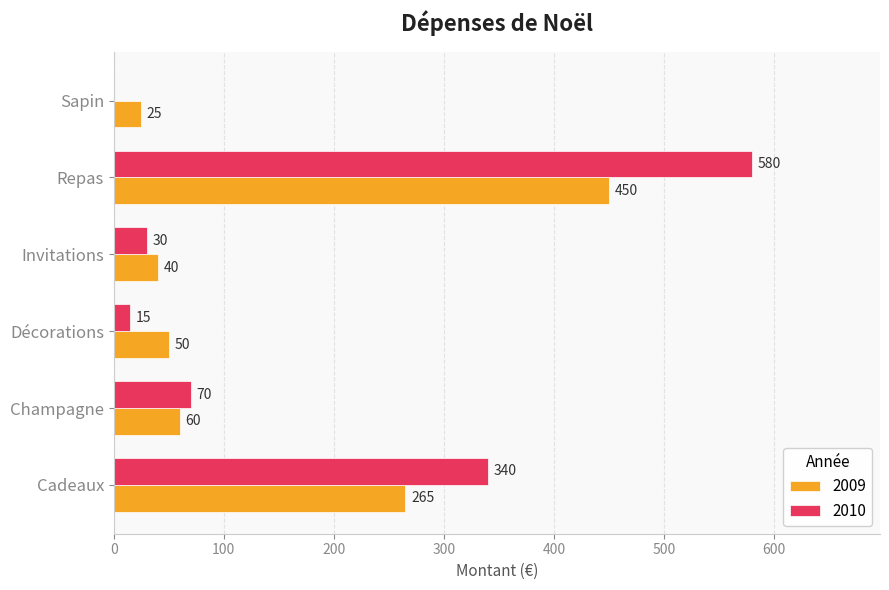

What value does the 2009 series have at Cadeaux?

265